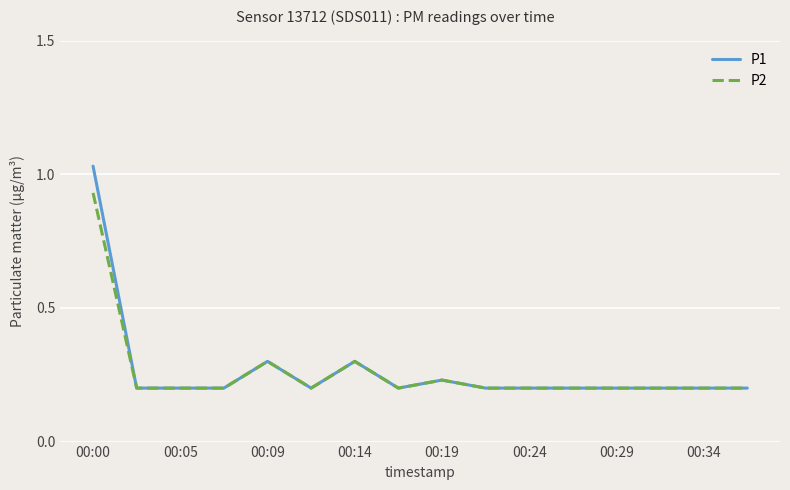

List the series in order of their peak value, lowest first.

P2, P1